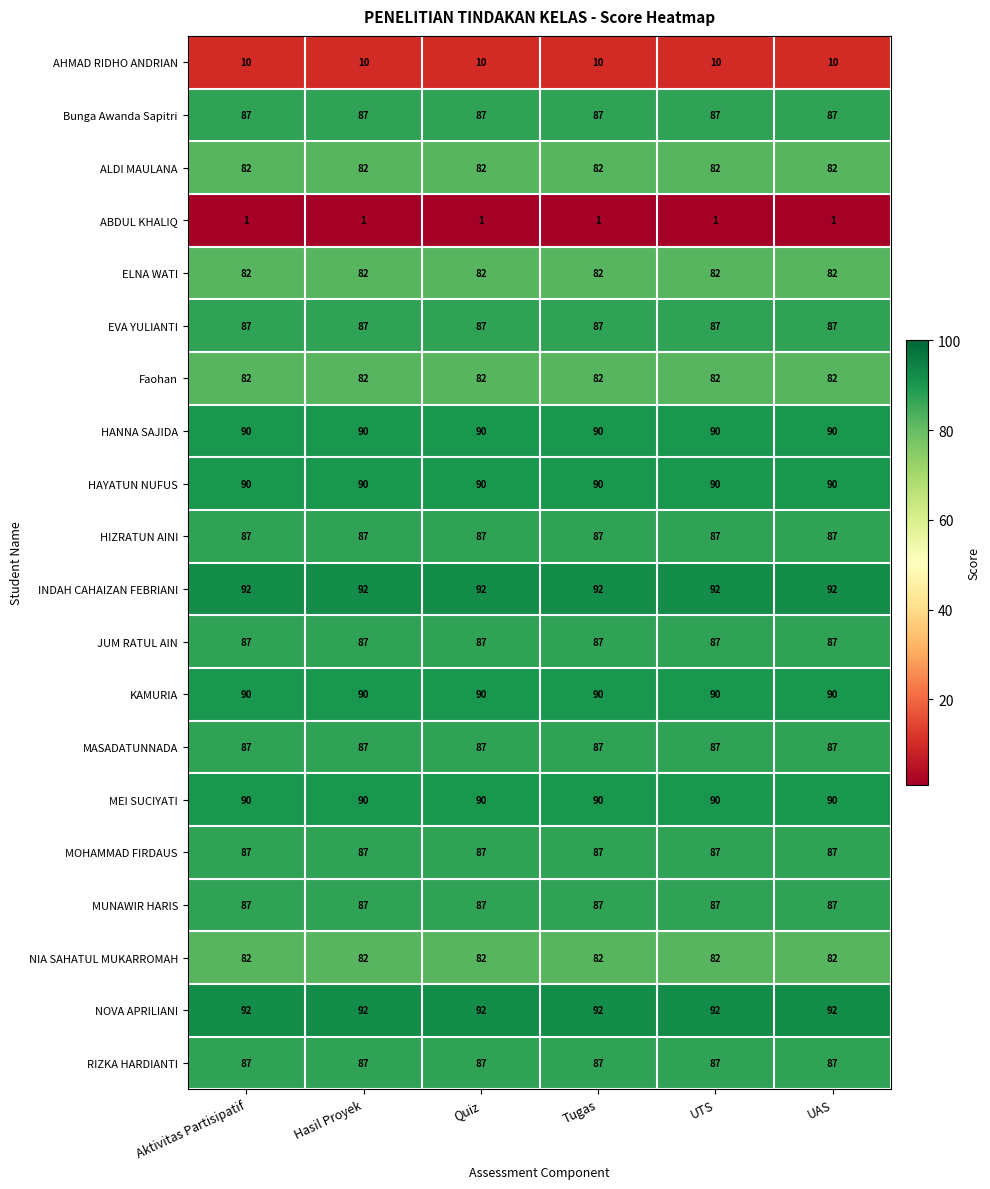

At how many categories does at least one series exceed 21?

6